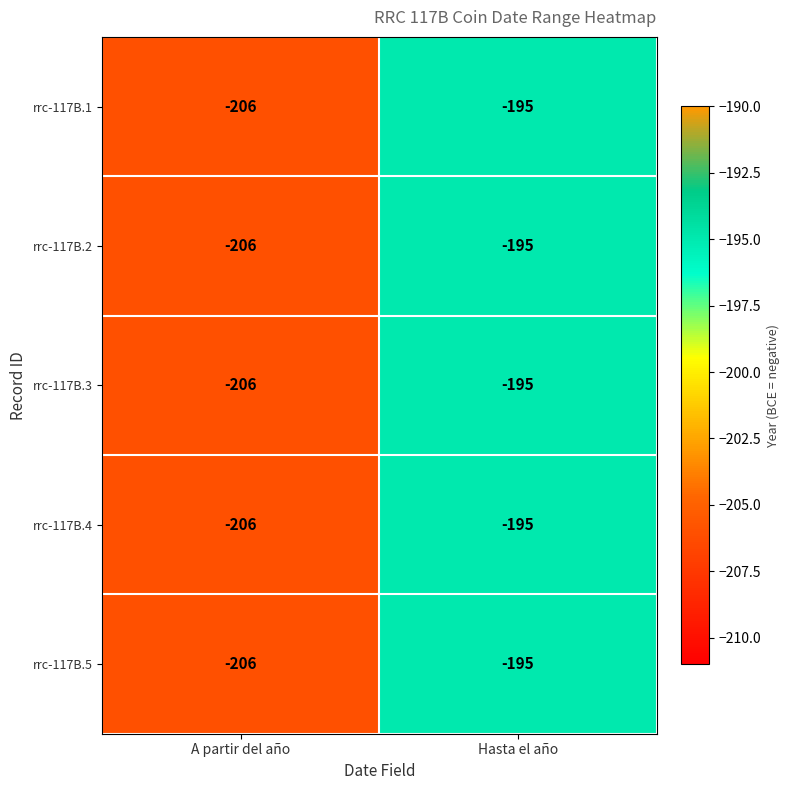

What is the average value of the rrc-117B.4 series?

-200